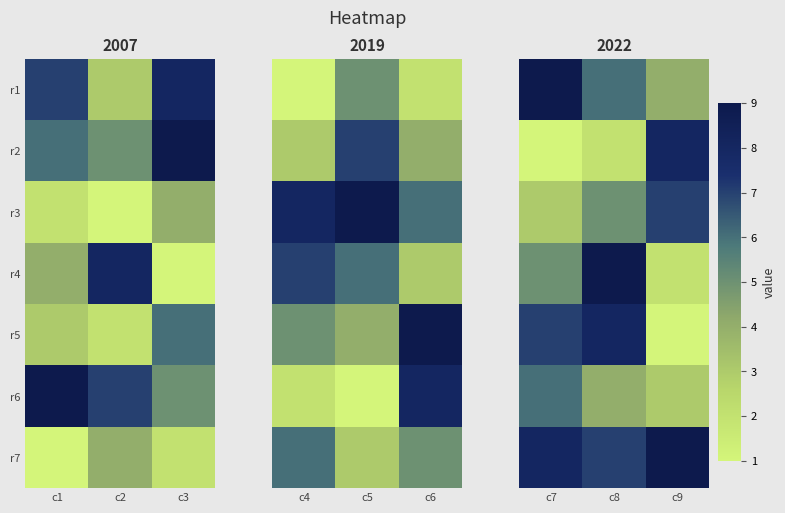

The r2 series shows 12 at c9. True or false?

False